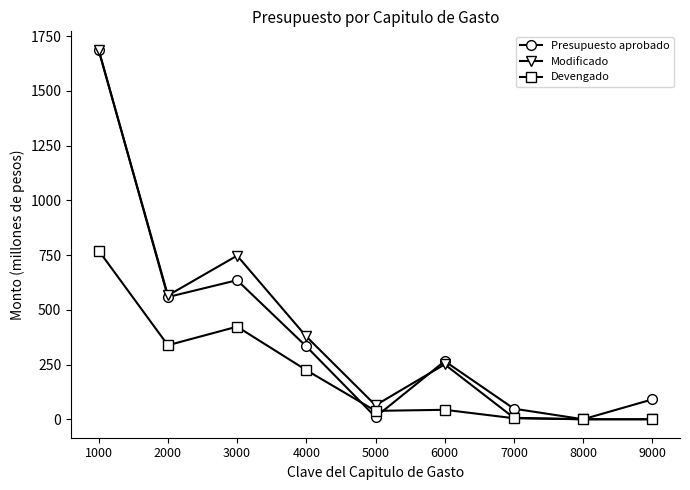

What is the average value of the Devengado series?

204.6